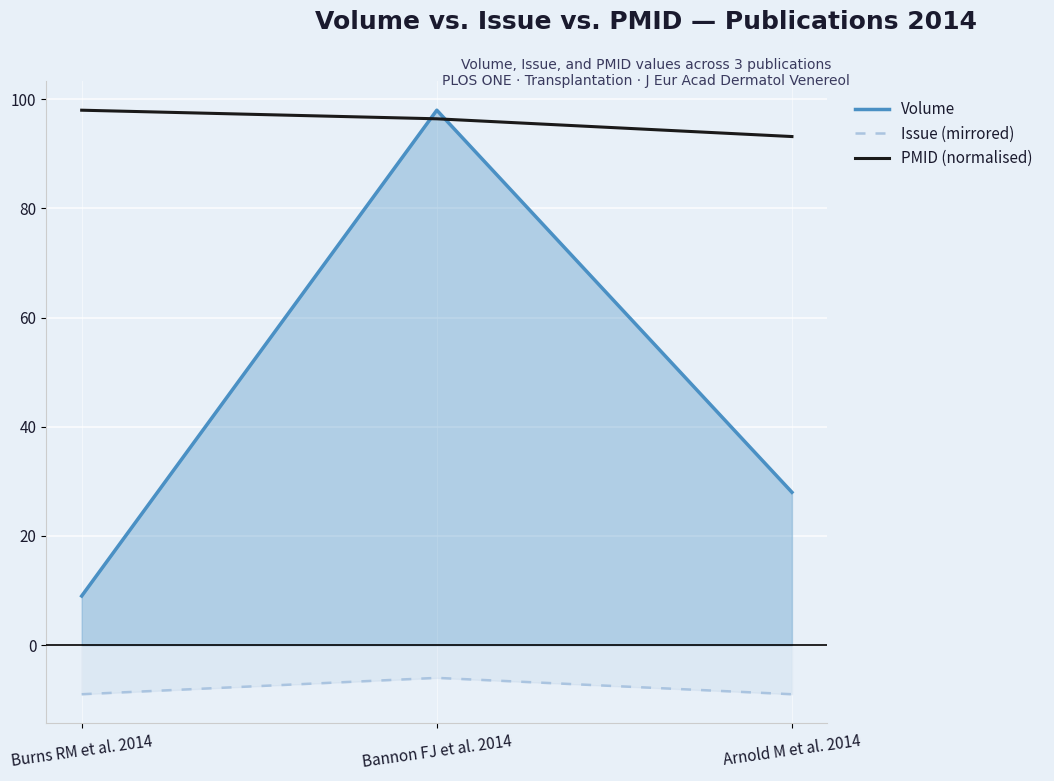

Count the number of data series in this chart.

3